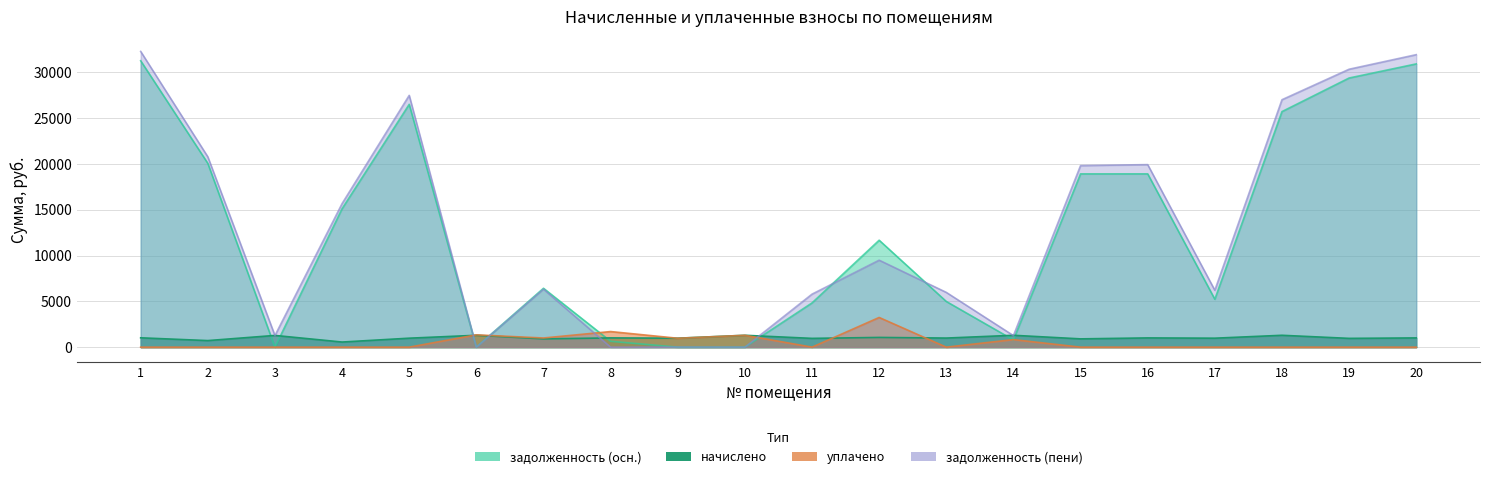

At which label does задолженность (пени) reach its minimum?

6